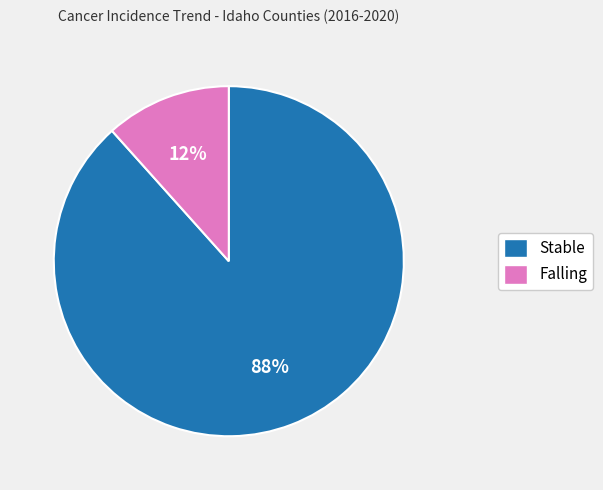

Does Falling represent more than half of the total?

No